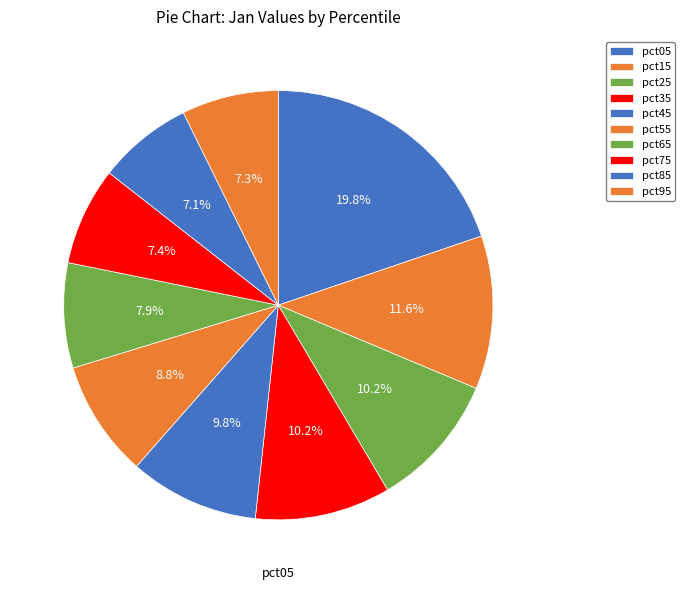

Does pct65 account for over 50% of the chart?

No